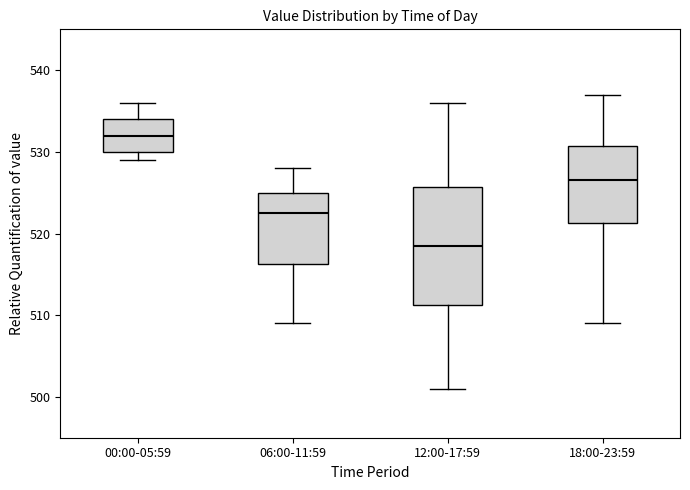

Reading left to right, transcribe this box plot: for each box, give where its median line is, the range the box spans, and where its two whiskers end, as read against the y-axis. The values are not printed on the chart, so give them approximately, as read against the axis.

00:00-05:59: median 532, box 530 to 534, whiskers 529 to 536
06:00-11:59: median 523, box 516 to 525, whiskers 509 to 528
12:00-17:59: median 519, box 511 to 526, whiskers 501 to 536
18:00-23:59: median 527, box 521 to 531, whiskers 509 to 537